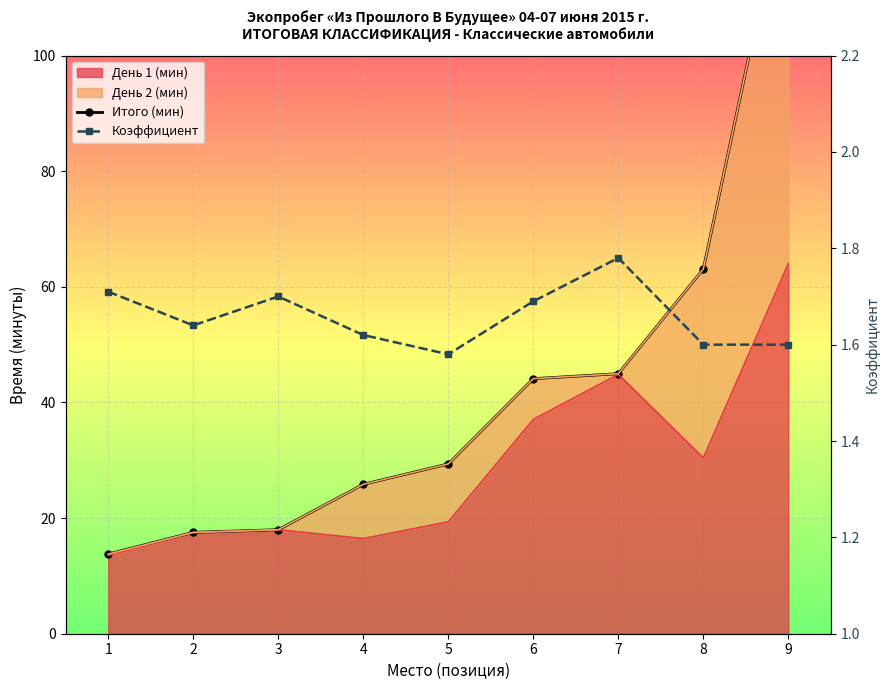

Reading left to right, what are all the values shown in this chart?

Итого (мин): 13.8	17.5	18.0	25.8	29.4	44.1	45.0	63.1	131.7
Коэффициент: 1.7	1.6	1.7	1.6	1.6	1.7	1.8	1.6	1.6